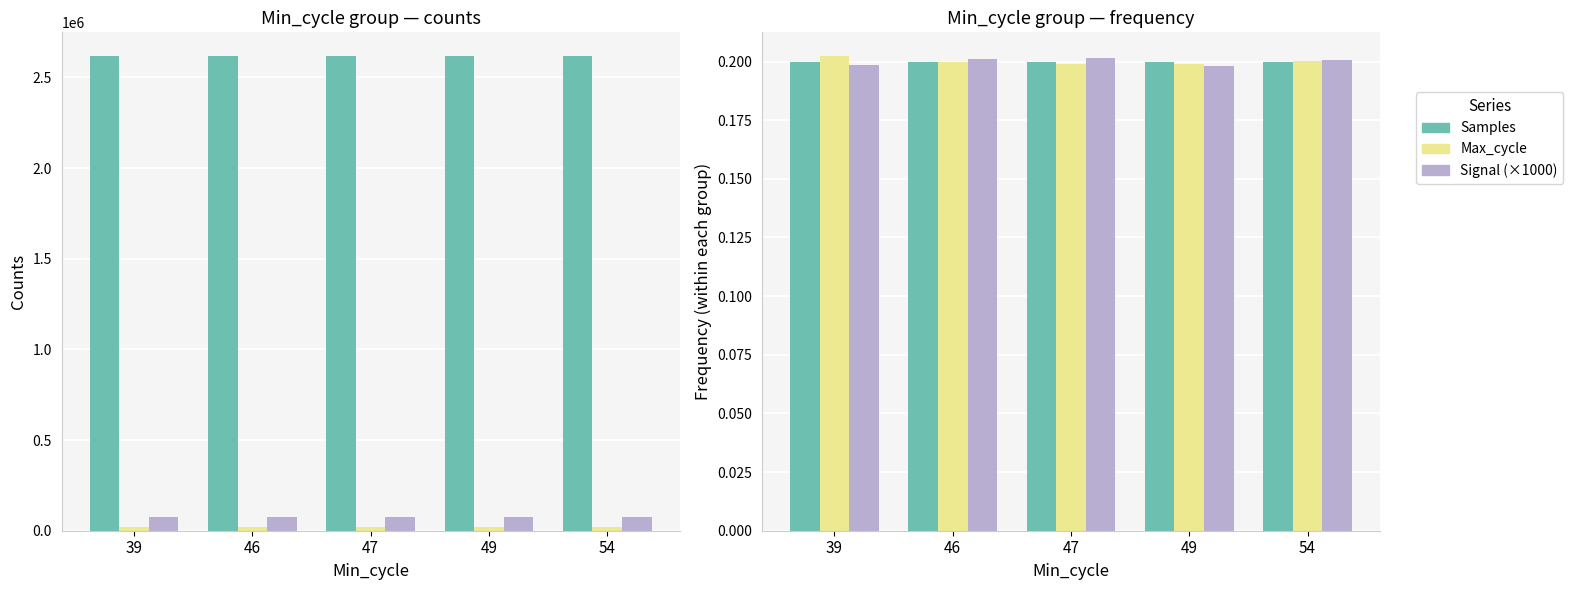

What are all the series names shown in the legend?

Samples, Max_cycle, Signal (×1000)